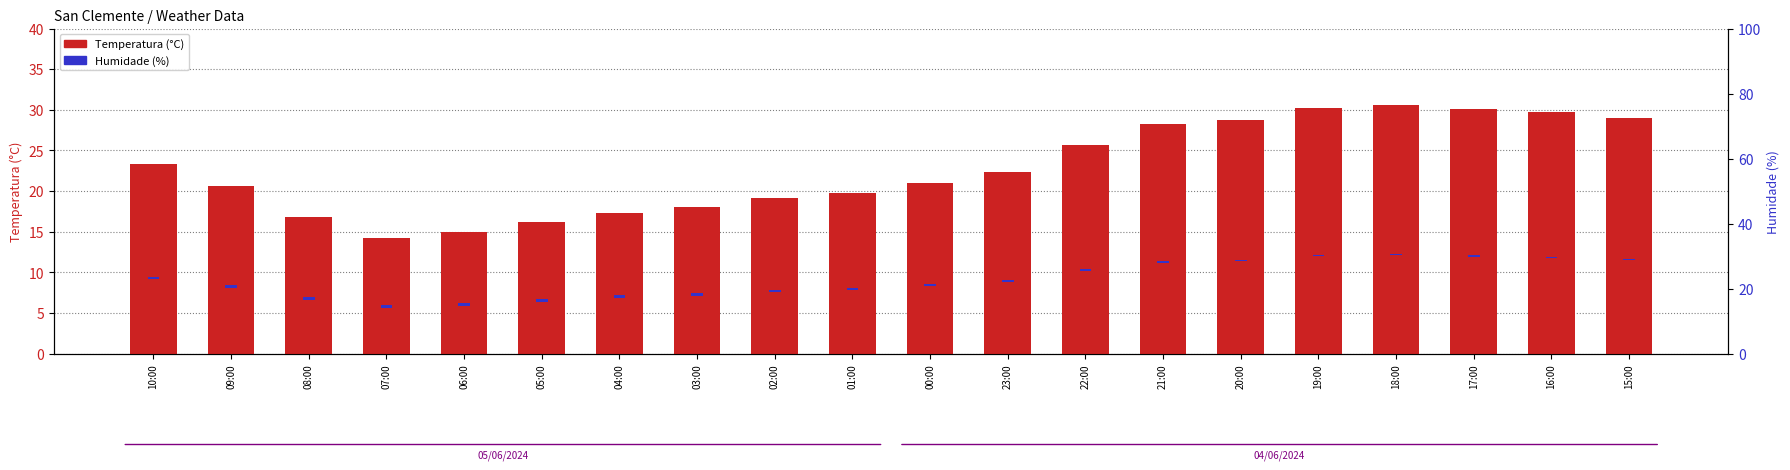

What is the total value across all series at 06:00?

15.9